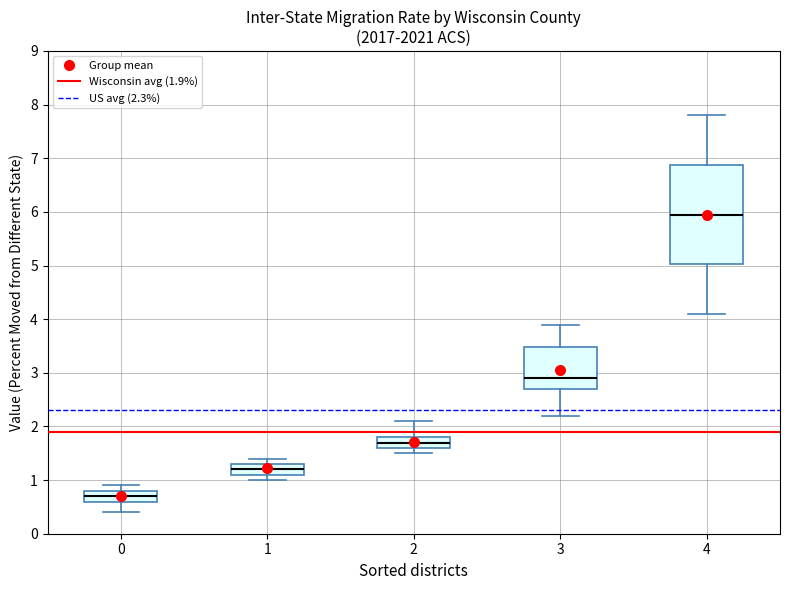

Where does the lower whisker of the box at x = 0 end on the y-axis? The values are not printed on the chart, so give them approximately, as read against the axis.

0.4